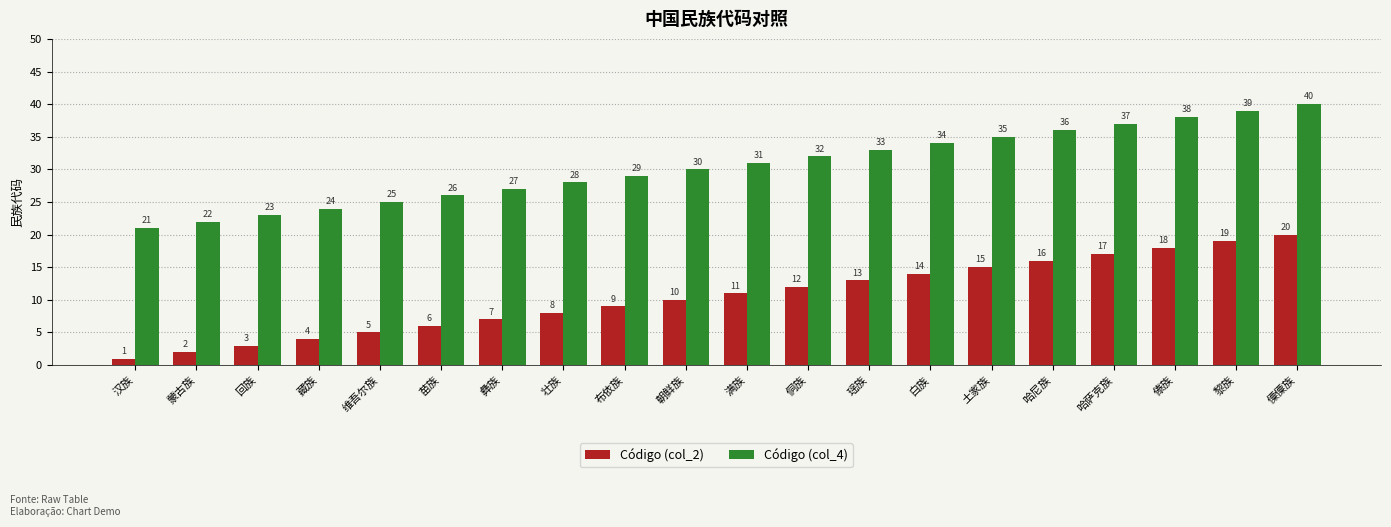

What is the difference between the highest and lowest values at 侗族?

20